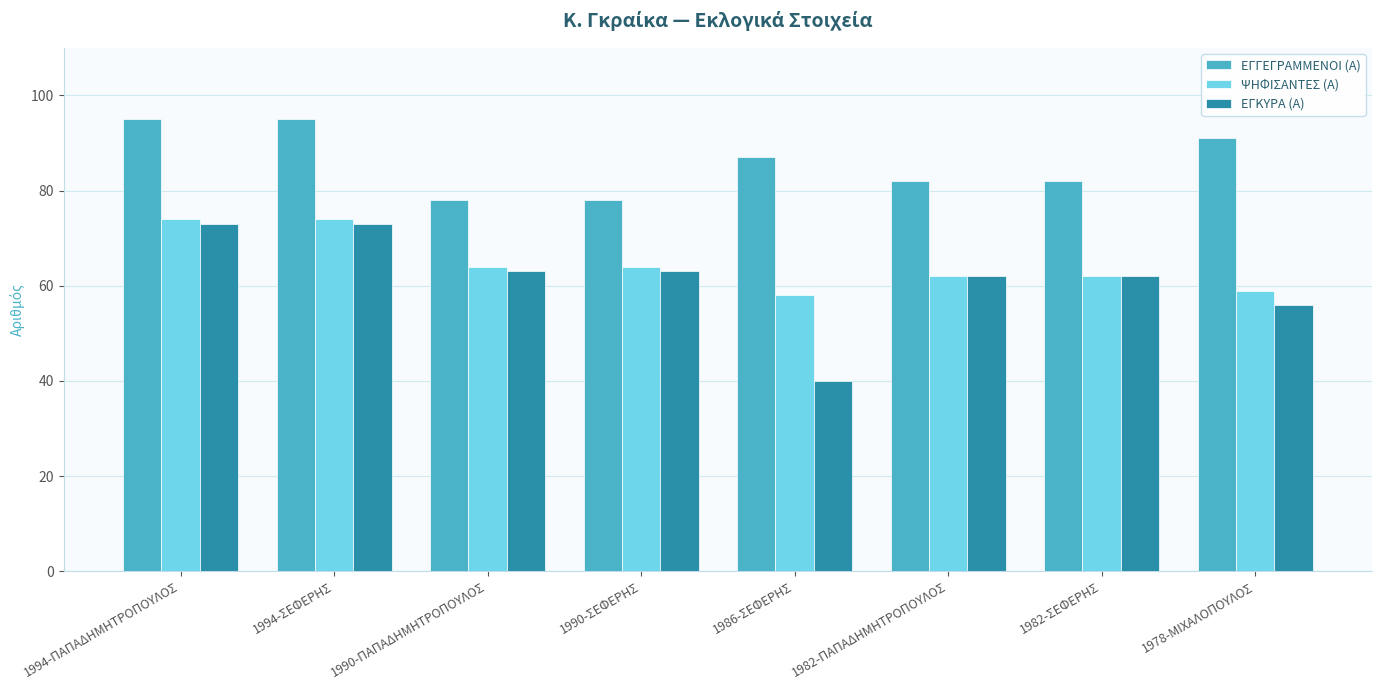

Are the bars horizontal?

No